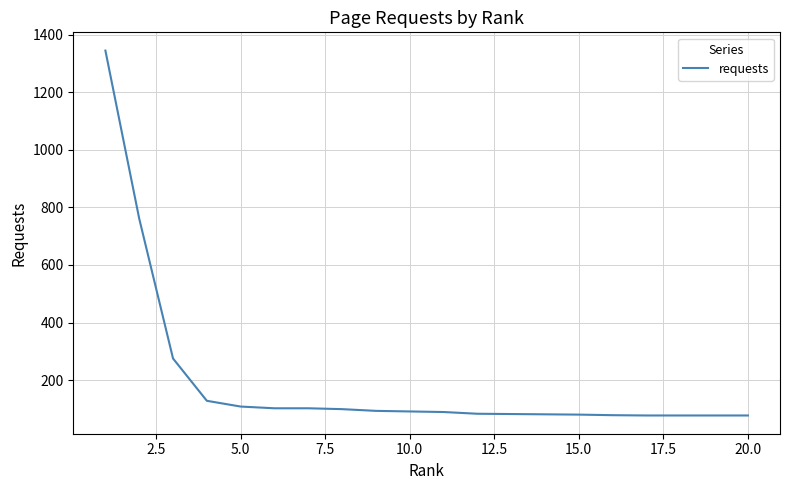

What is the difference between the maximum and minimum values?

1268